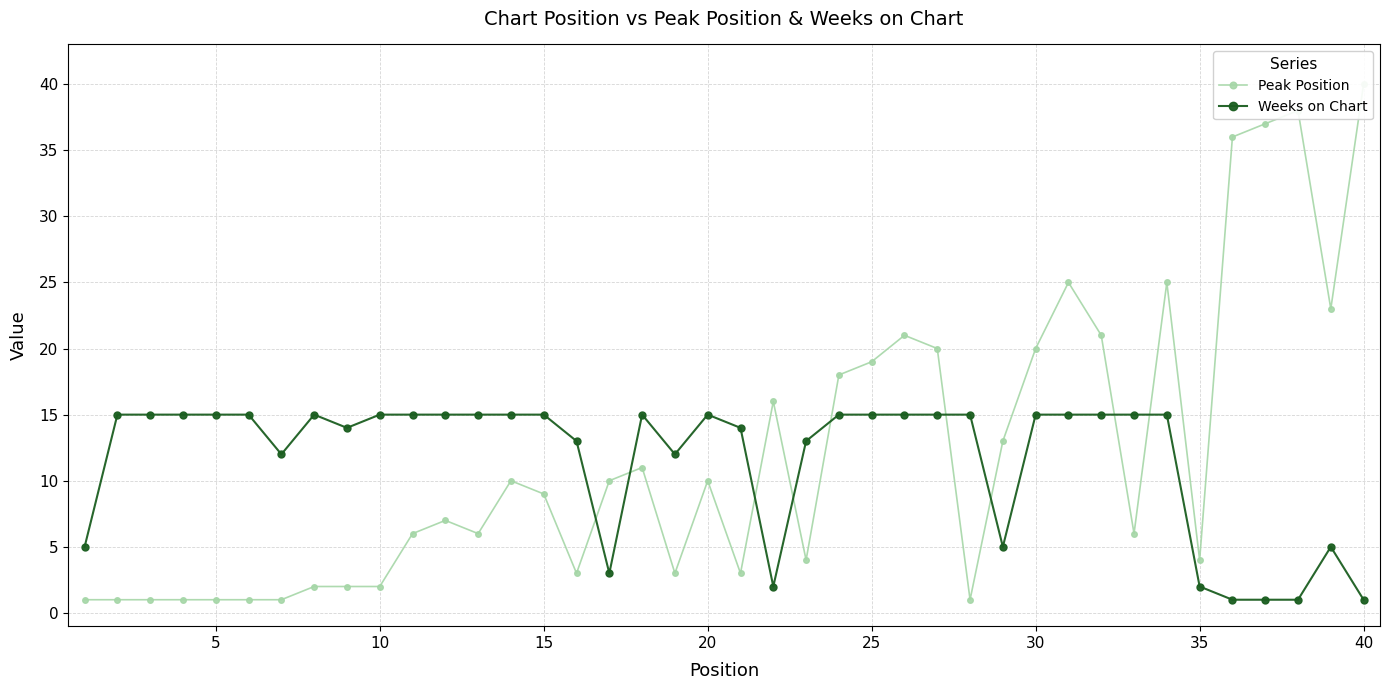

What is the maximum value for Weeks on Chart?

15